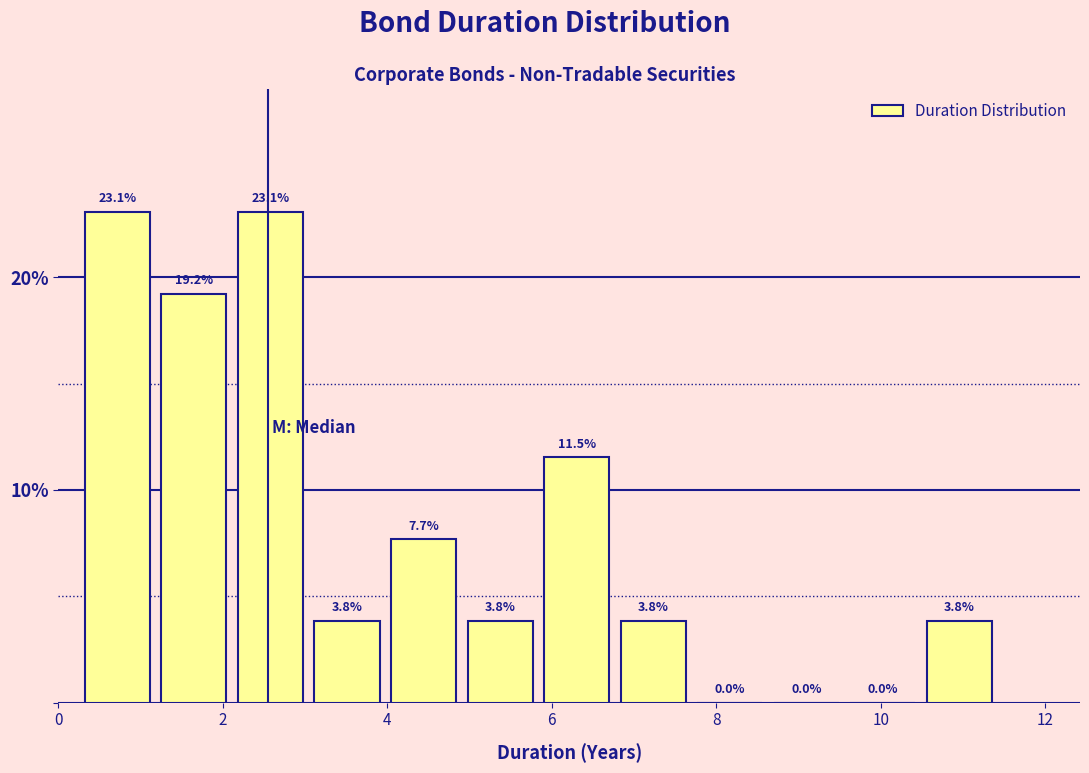

Reading left to right, list every bar in this chart as the range it spans on the x-axis followed by its height. The bar edges are not printed on the chart, so give them approximately, as read against the axis.

0.2 to 1.2: 23.1
1.2 to 2.2: 19.2
2.2 to 3.0: 23.1
3.0 to 4.0: 3.8
4.0 to 5.0: 7.7
5.0 to 5.8: 3.8
5.8 to 6.8: 11.5
6.8 to 7.6: 3.8
7.6 to 8.6: 0.0
8.6 to 9.6: 0.0
9.6 to 10.4: 0.0
10.4 to 11.4: 3.8